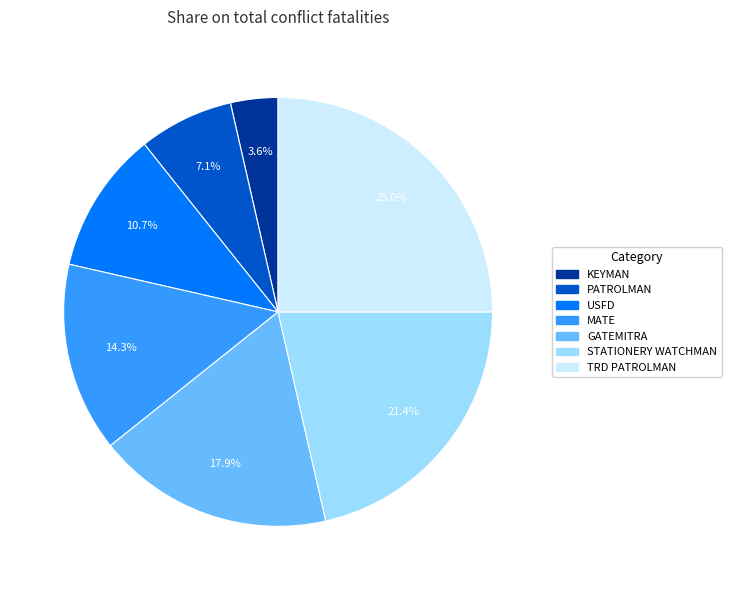

Is there any slice that represents more than half of the pie?

No